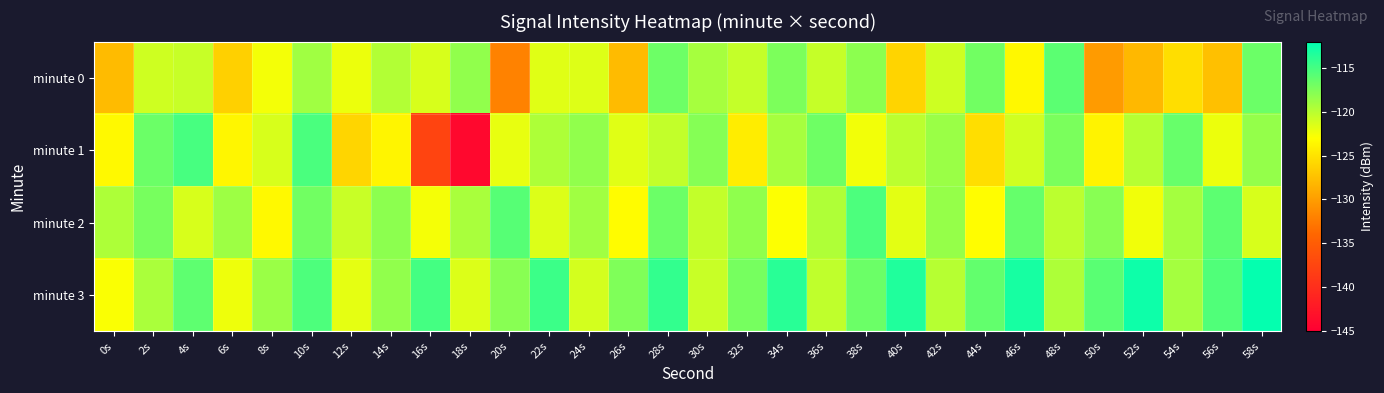

Rank the series by their maximum value, from lowest to highest.

minute 0, minute 2, minute 1, minute 3